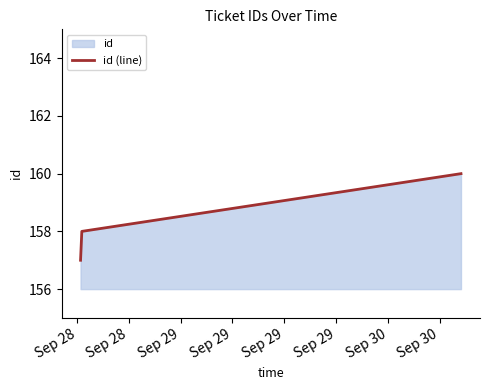

What is the maximum value shown in the chart?

160